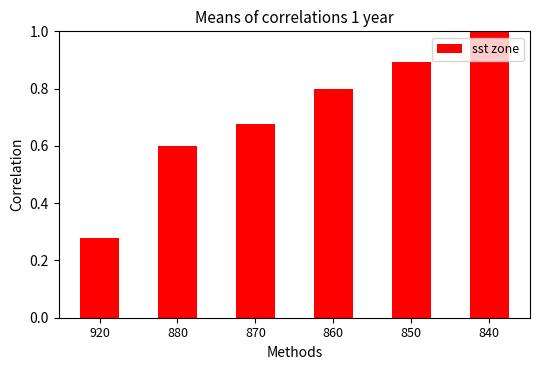

List the labels in order of value, largest first.

840, 850, 860, 870, 880, 920